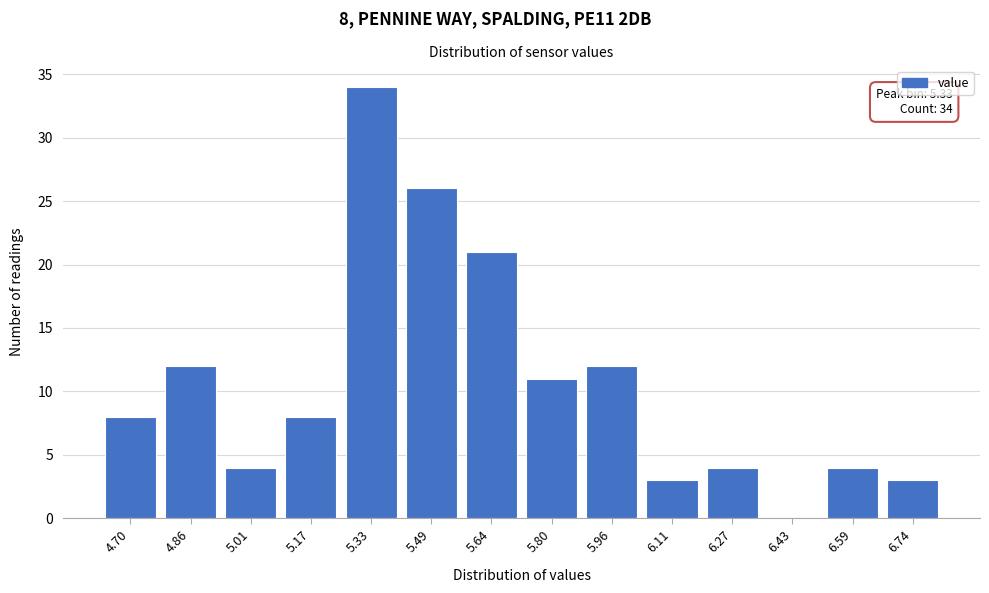

Reading right to left, list all the values displayed in this chart.

6.74=3	6.59=4	6.43=0	6.27=4	6.11=3	5.96=12	5.80=11	5.64=21	5.49=26	5.33=34	5.17=8	5.01=4	4.86=12	4.70=8